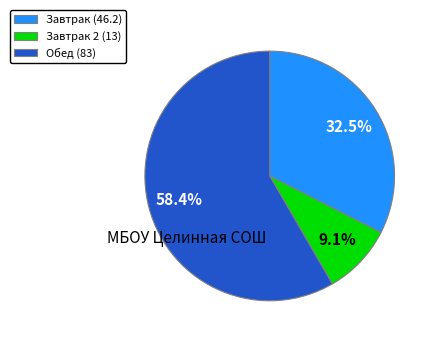

How many segments does this pie chart have?

3